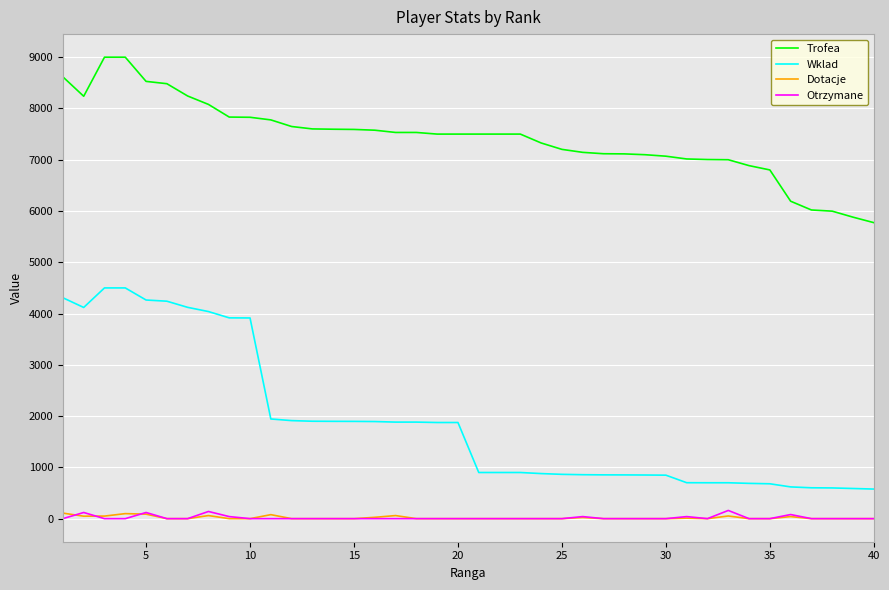

Which series has the widest spread of values?

Wklad